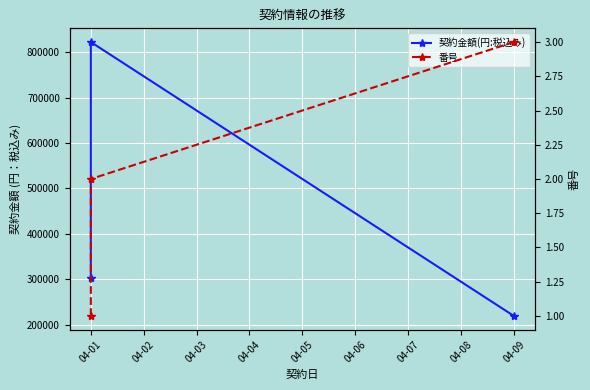

The 番号 series shows 3 at 04-01. True or false?

False